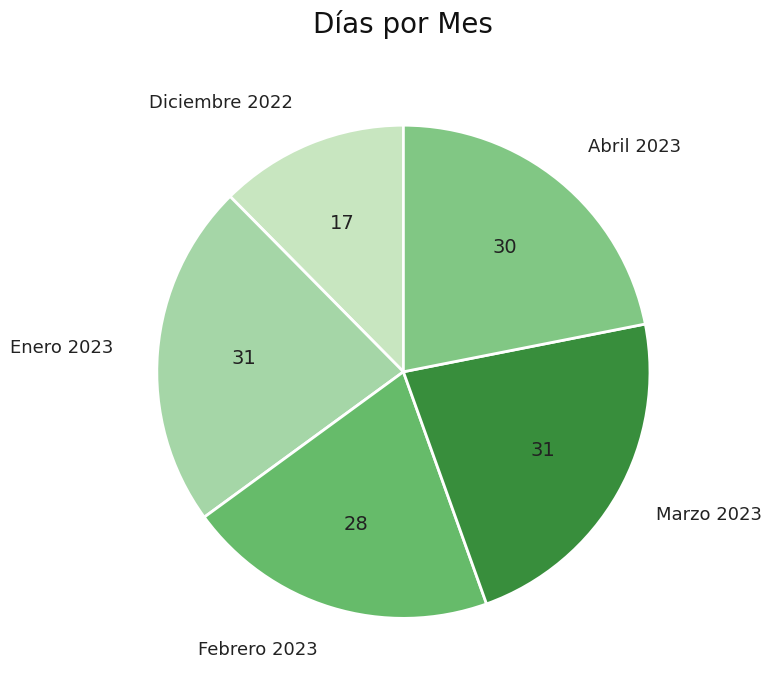

Which category has the smallest portion of the pie?

Diciembre 2022